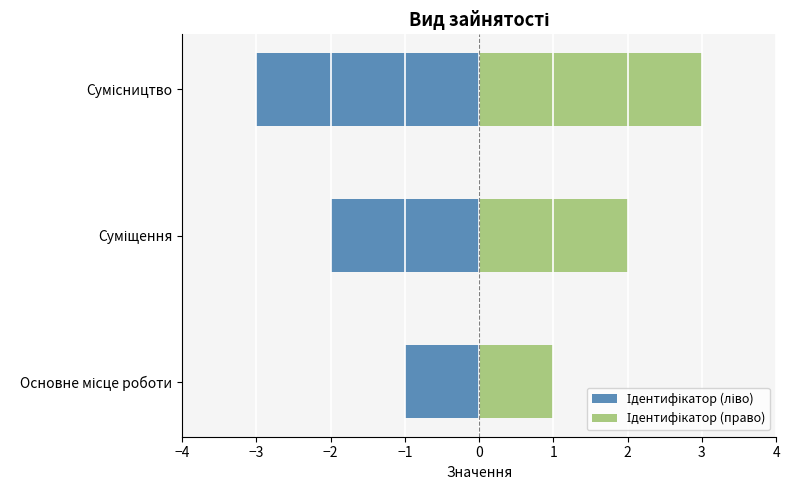

How many bars are there in each group?

2